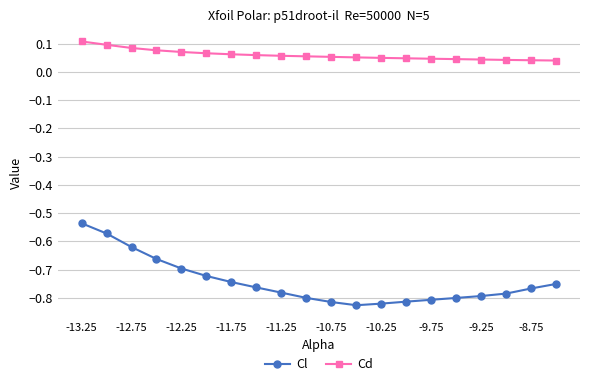

What is the difference between the maximum and second lowest values in the Cl series?

0.3